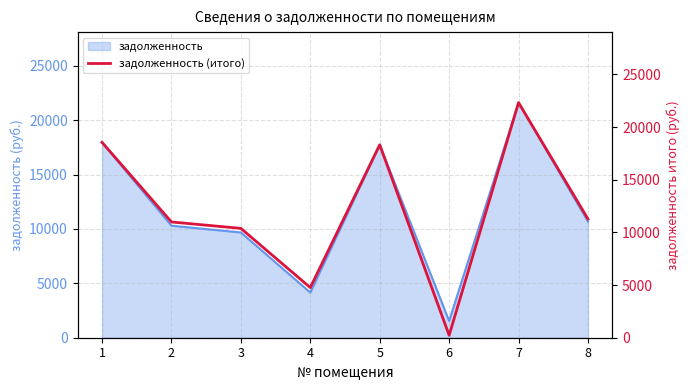

Between 4 and 3, which is larger?

3